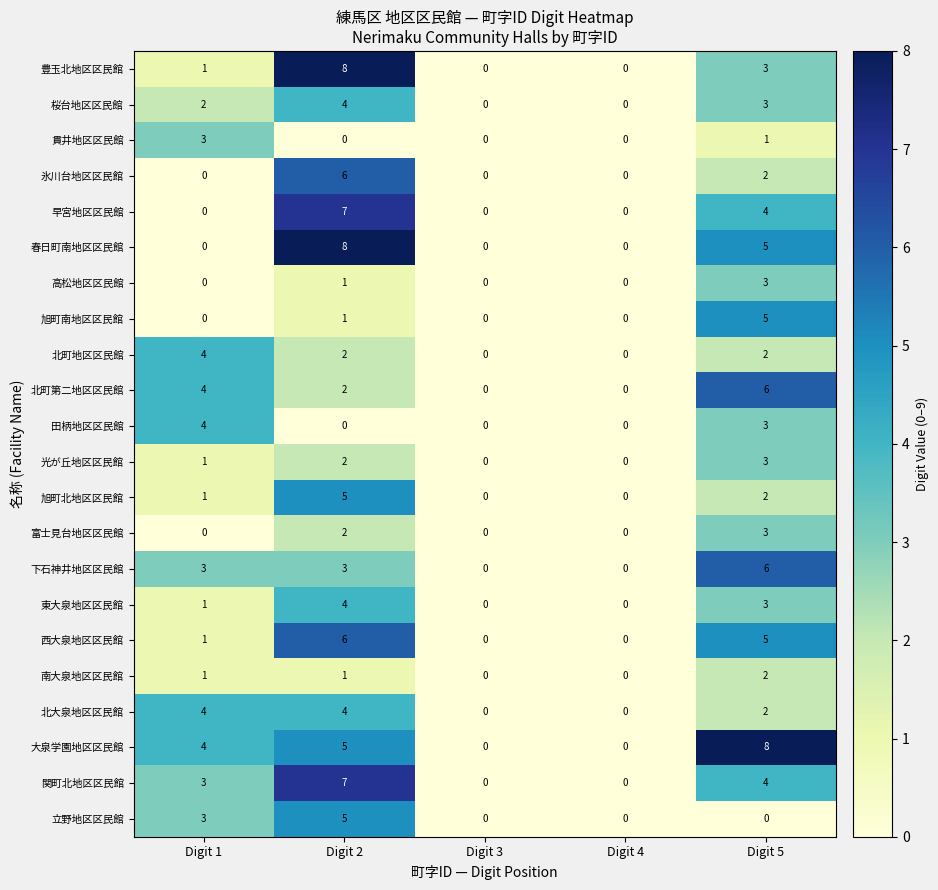

Between Digit 3 and Digit 5, which series saw the biggest shift?

大泉学園地区区民館